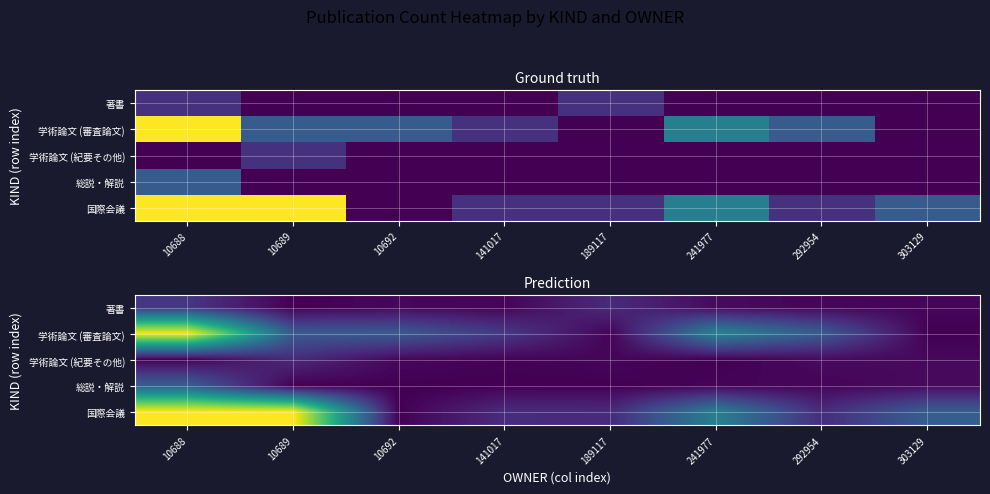

What value does the 学術論文 (審査論文) series have at 292954?

2.0